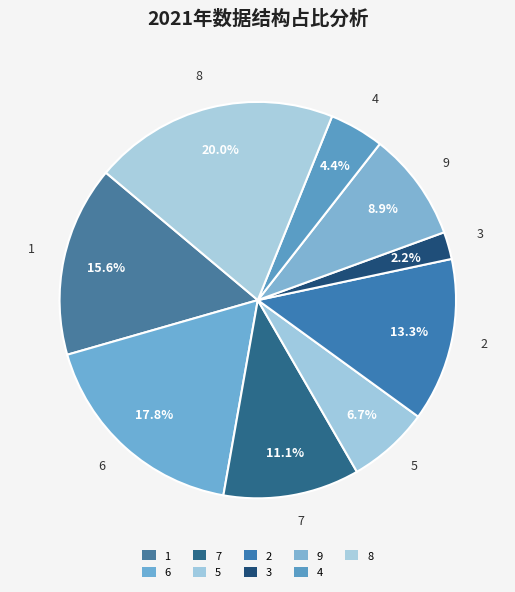

How many slices are in this pie chart?

9